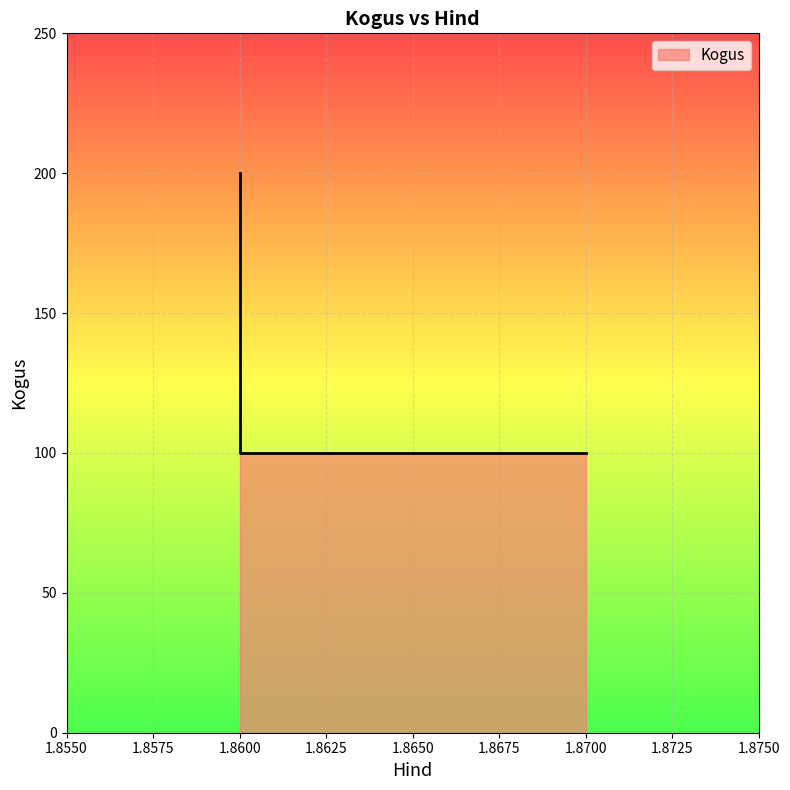

Count the values in the range 100 to 200.

4